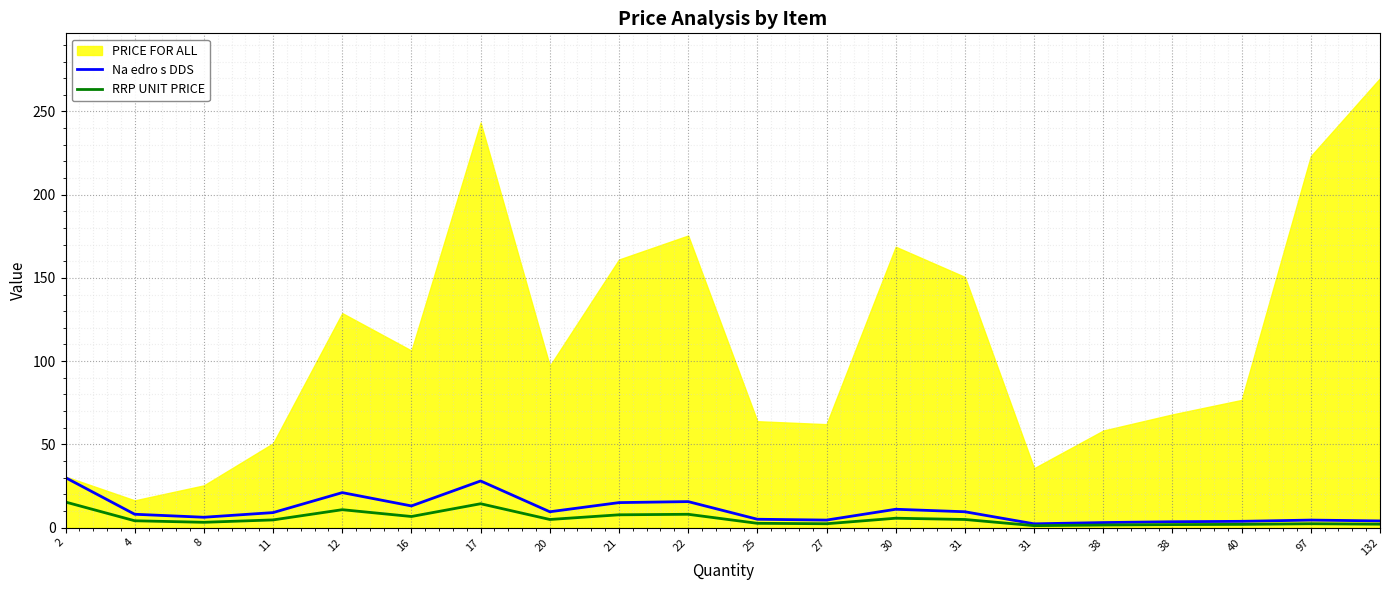

Does the chart display data point markers on the line(s)?

No